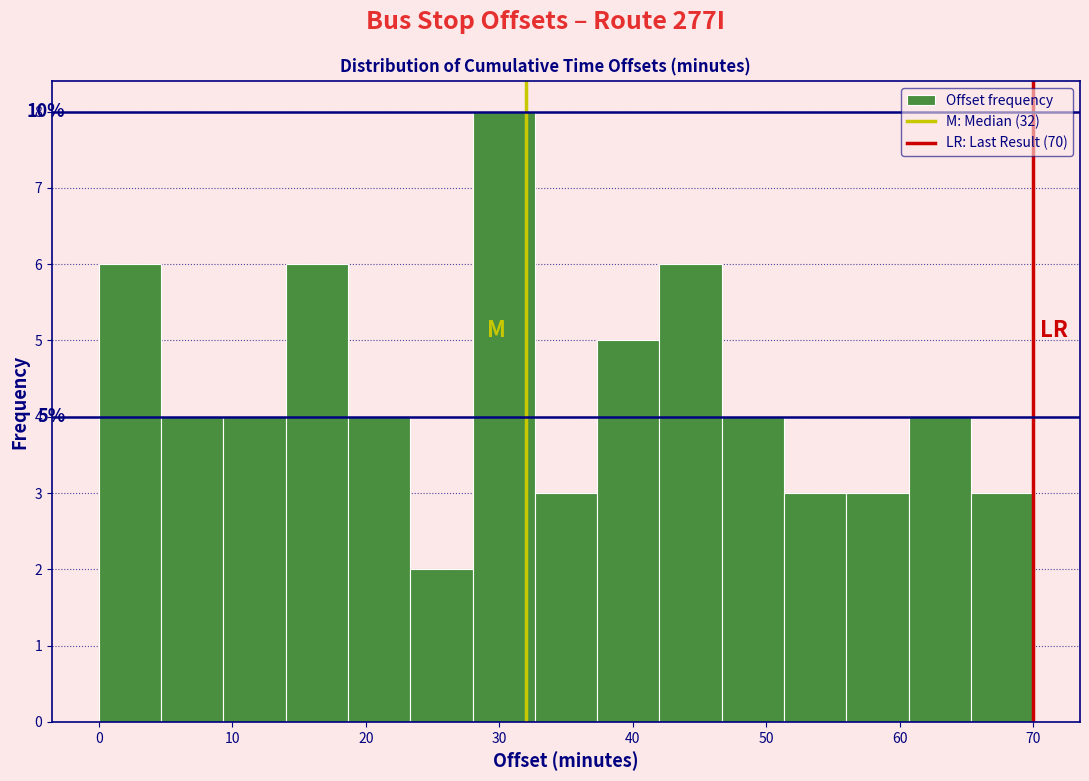

Which range on the x-axis has the tallest bar?

28 to 33